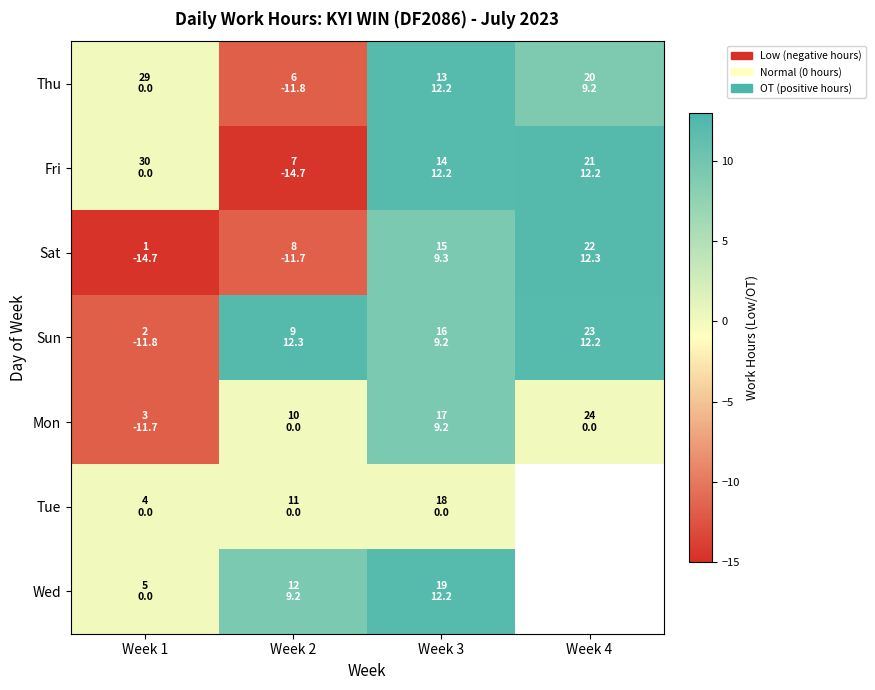

At how many categories does at least one series exceed -12?

4